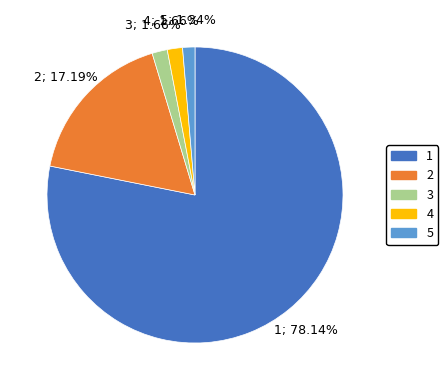

The 5 slice represents 11% of the pie. True or false?

False